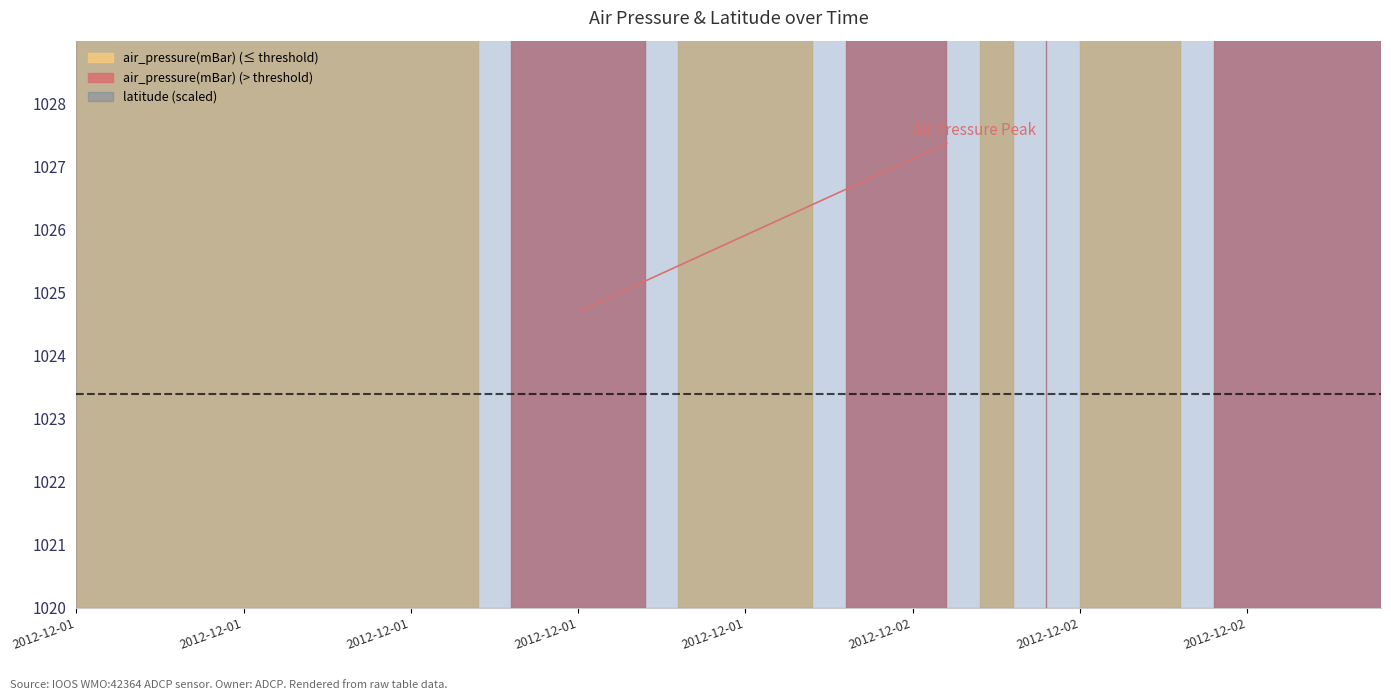

What is the label of the 17th point from the right?

2012-12-02T00:30